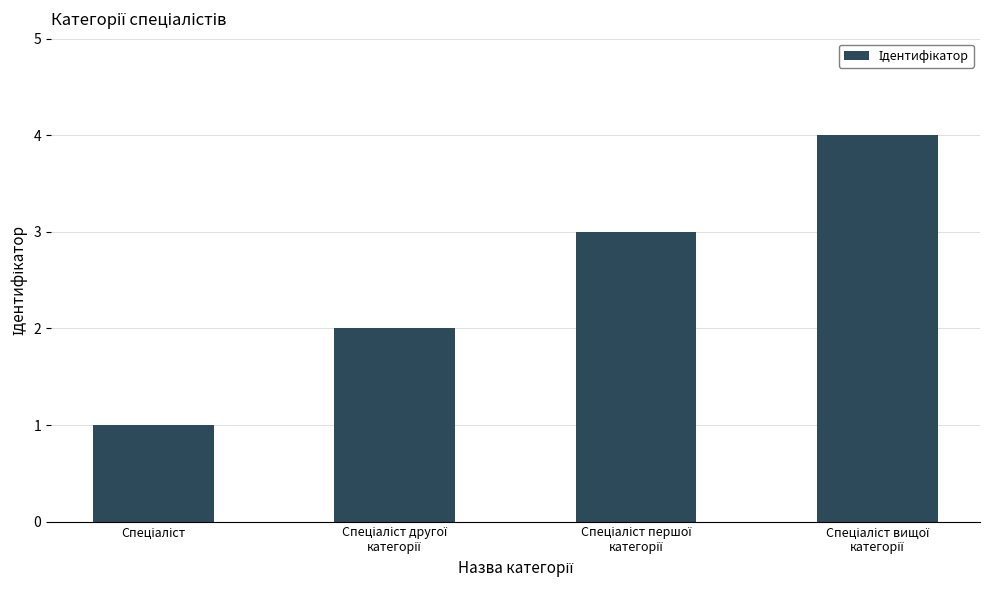

What is the sum of all values?

10